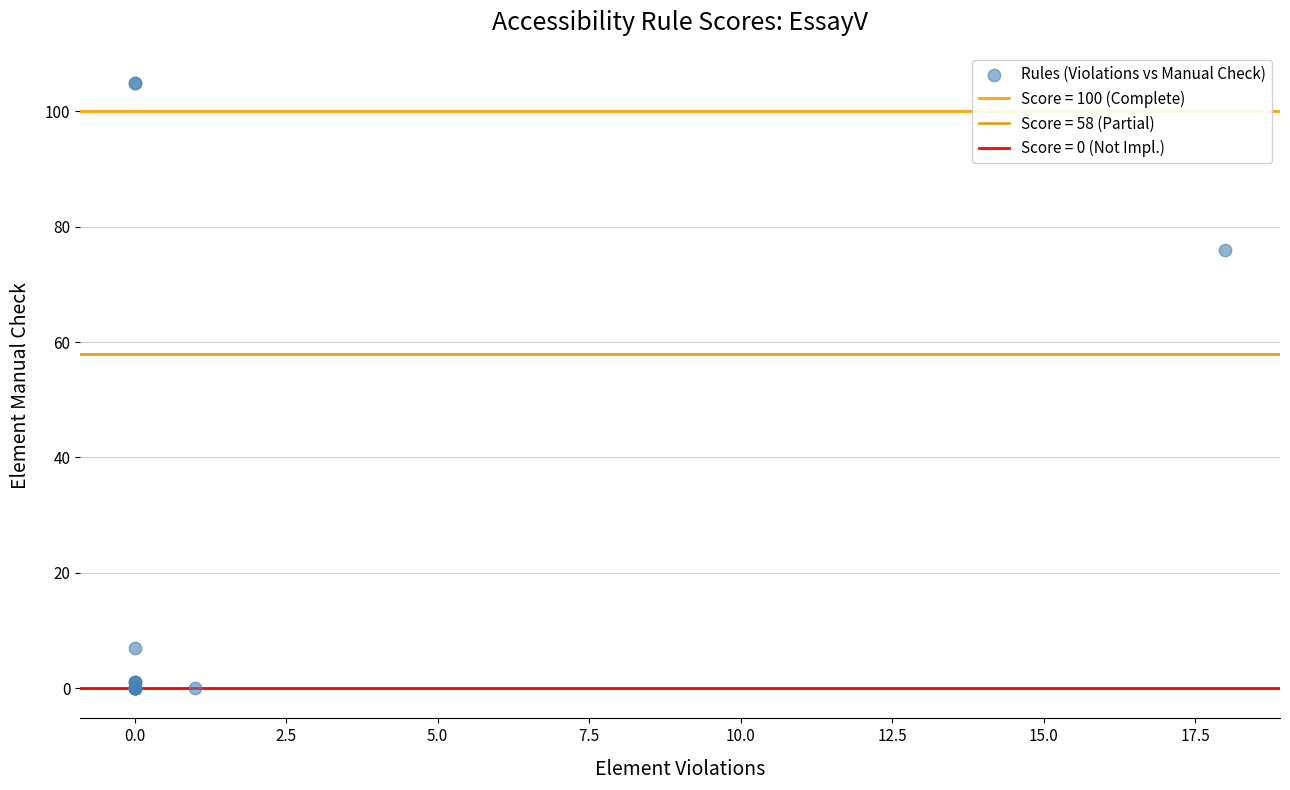

What Y value in the scatter plot is closest to 52?

76